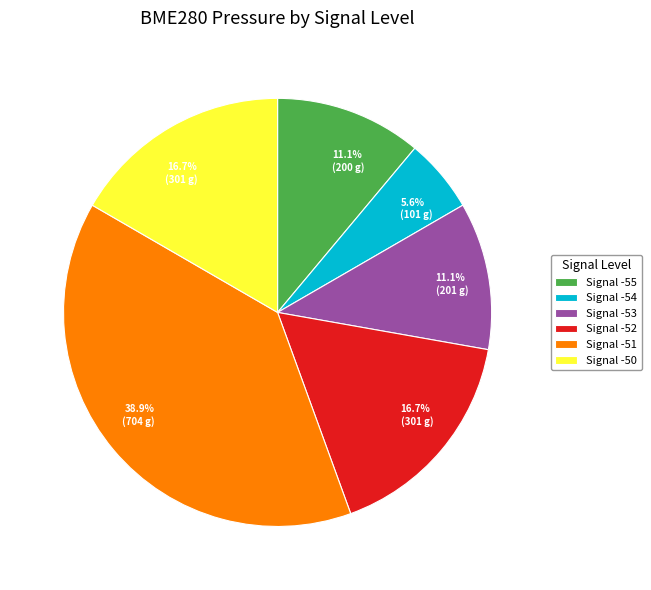

What portion of the pie excludes Signal -54?

94.4%